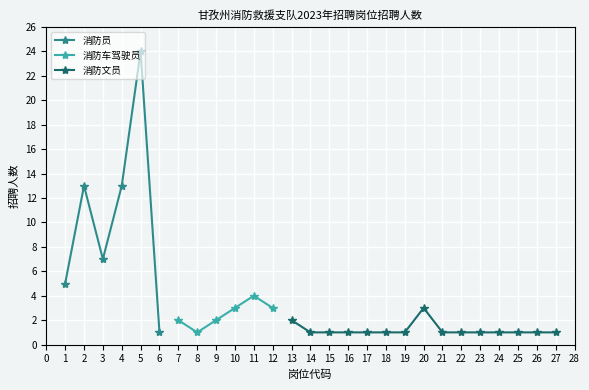

How many interior local valleys does the 消防员 series have?

1